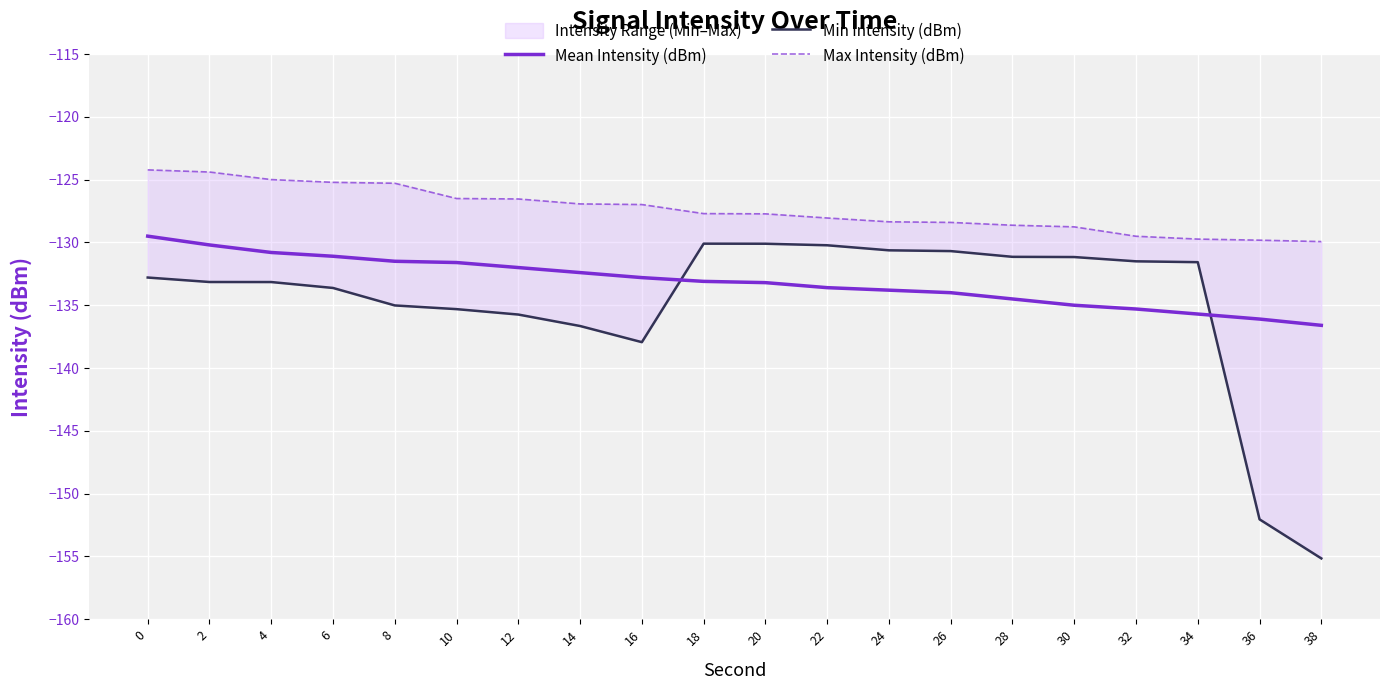

Which series has the largest range (max minus min)?

Min Intensity (dBm)